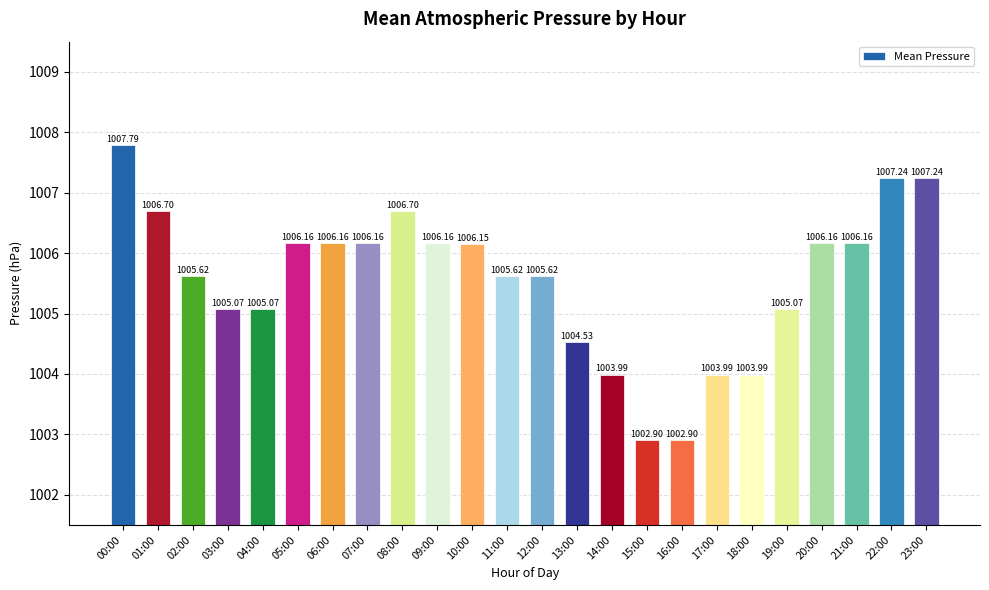

What is the ratio of the value at 05:00 to the value at 01:00?

1.0